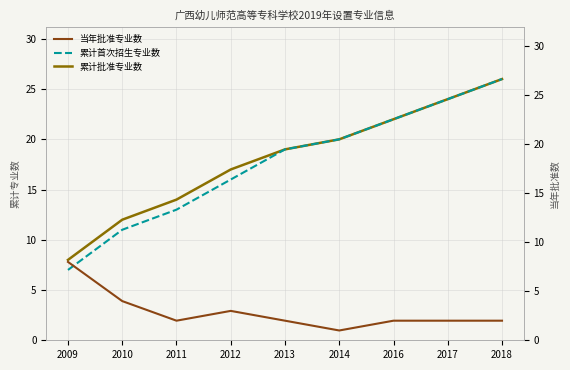

Reading left to right, what are all the values shown in this chart?

累计批准专业数: 2009=8	2010=12	2011=14	2012=17	2013=19	2014=20	2016=22	2017=24	2018=26
累计首次招生专业数: 2009=7	2010=11	2011=13	2012=16	2013=19	2014=20	2016=22	2017=24	2018=26
当年批准专业数: 2009=8	2010=4	2011=2	2012=3	2013=2	2014=1	2016=2	2017=2	2018=2